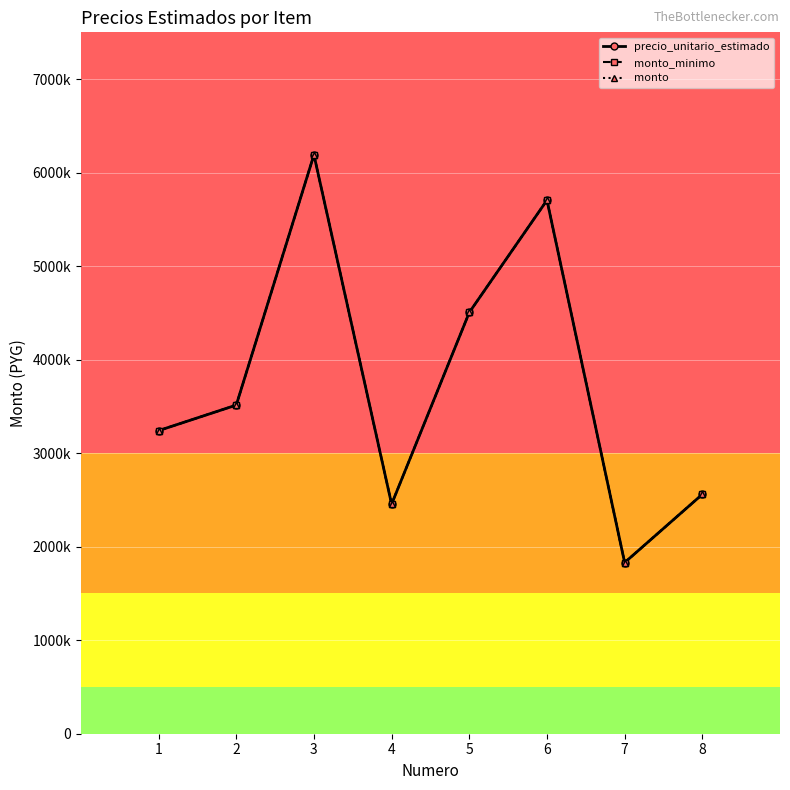

Is this an area chart (filled region under the line)?

No